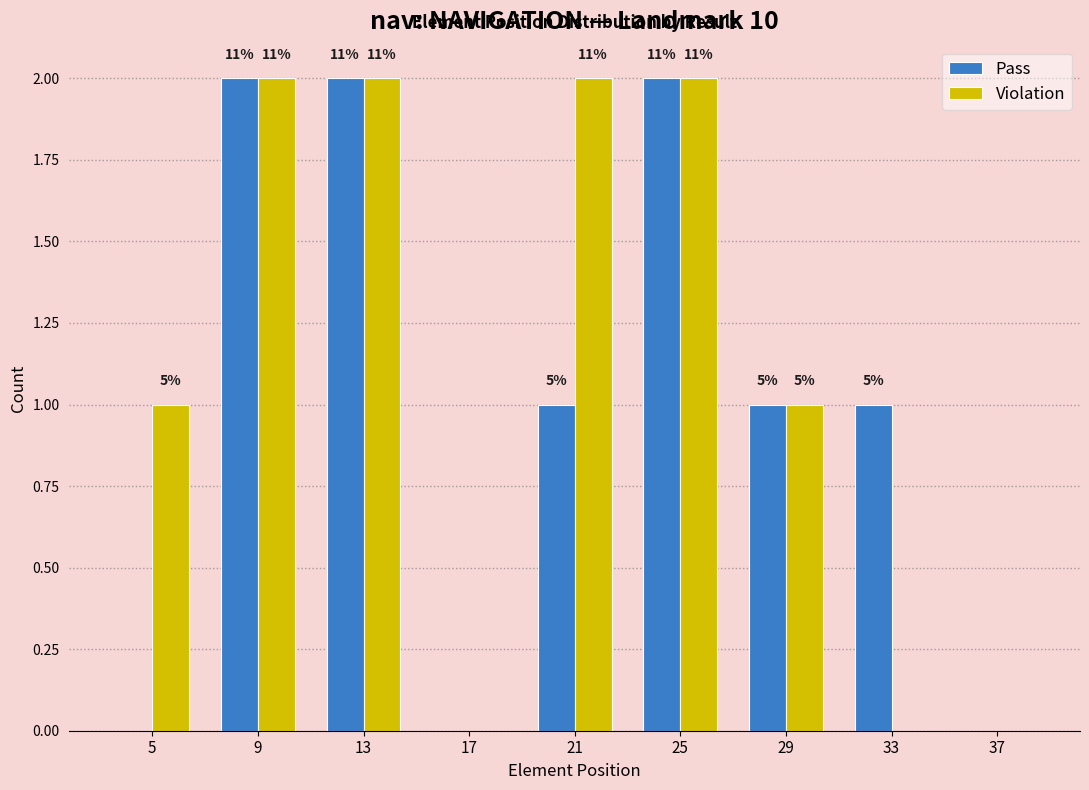

How many groups of bars are there?

9